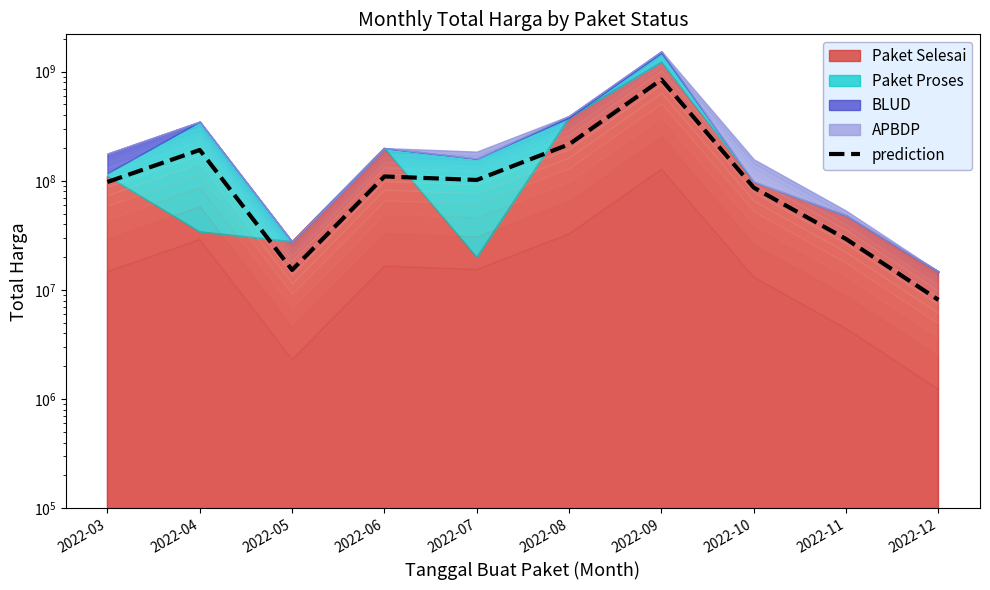

What is the smallest value displayed?

8112500.0